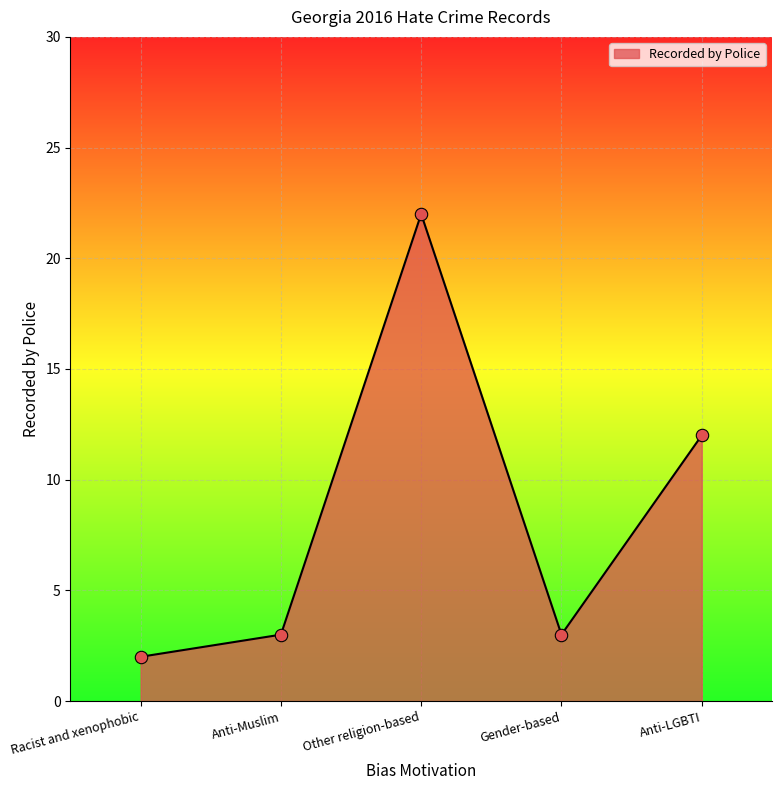

Approximately how many times larger is the value at Other religion-based compared to Gender-based?

7.3